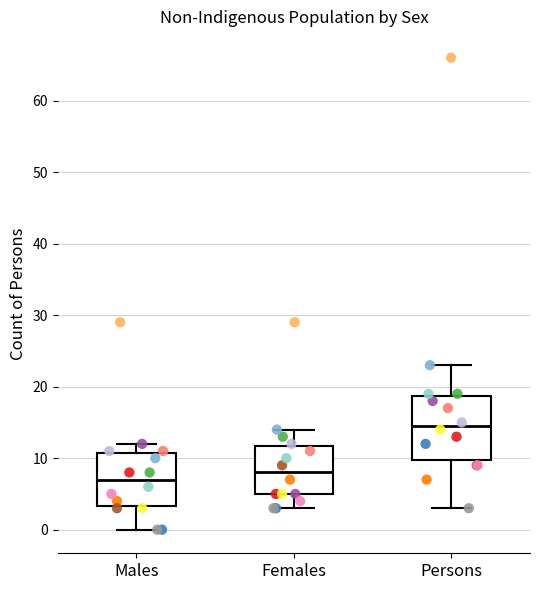

Reading left to right, read every box against the y-axis: the position of its median line, the range the box covers, and the ends of its whiskers. The values are not printed on the chart, so give them approximately, as read against the axis.

Males: median 7, box 3 to 11, whiskers 0 to 12
Females: median 8, box 5 to 12, whiskers 3 to 14
Persons: median 15, box 10 to 19, whiskers 3 to 23